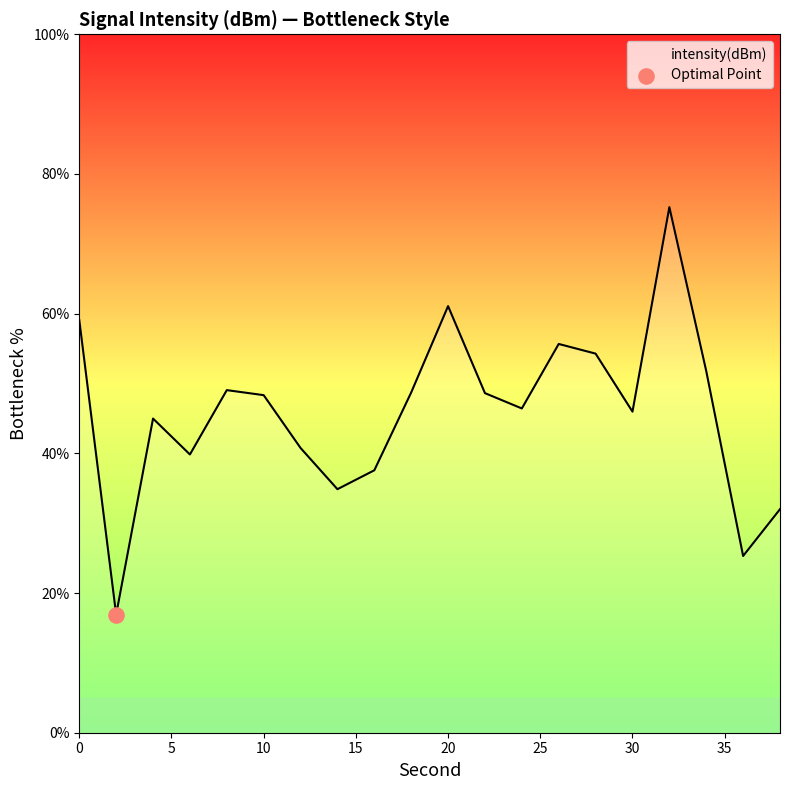

What is the difference between the maximum and minimum values?

58.3